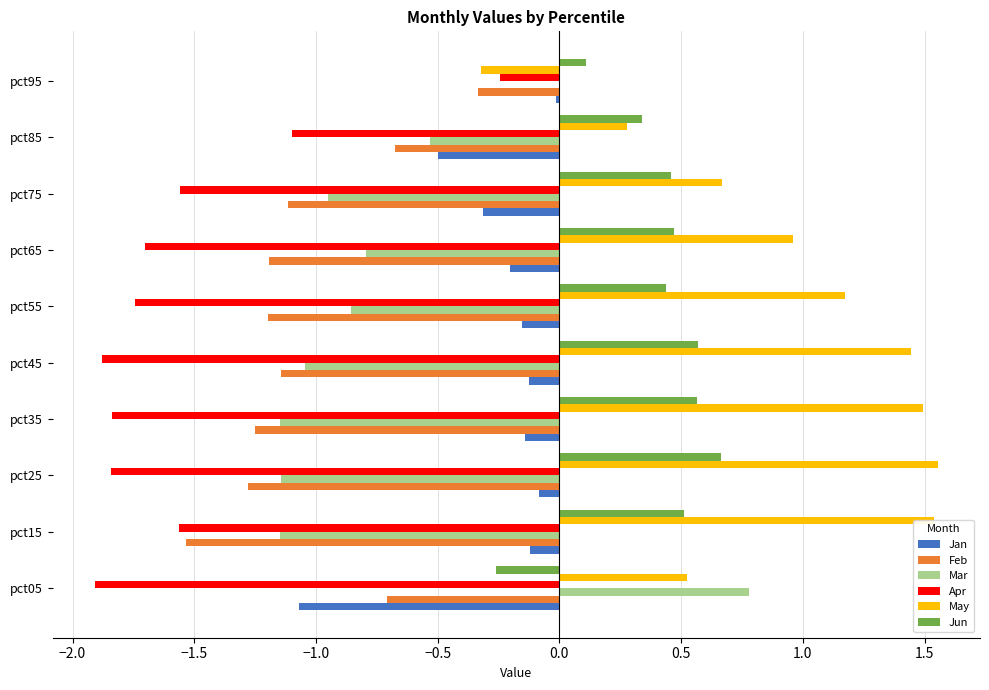

Which series changed the most between pct25 and pct85?

May